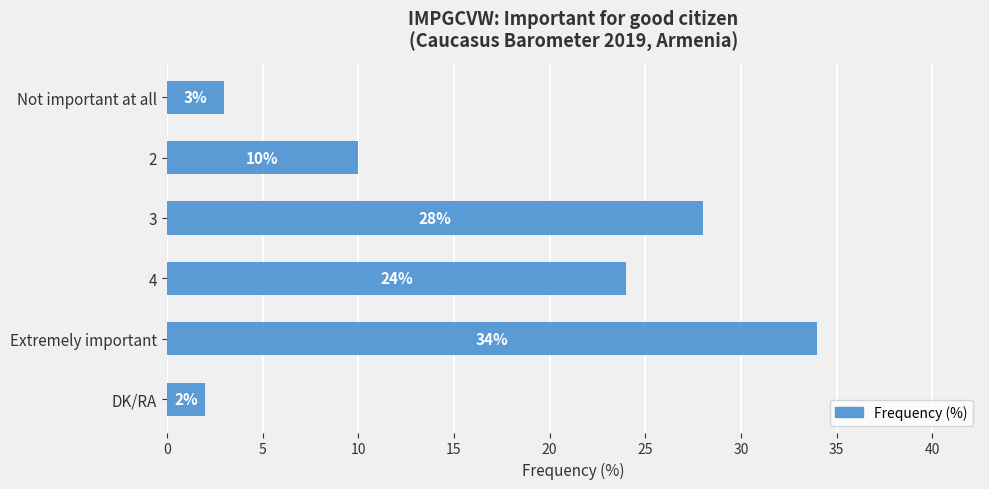

Is it true that the value at Not important at all is 5?

False